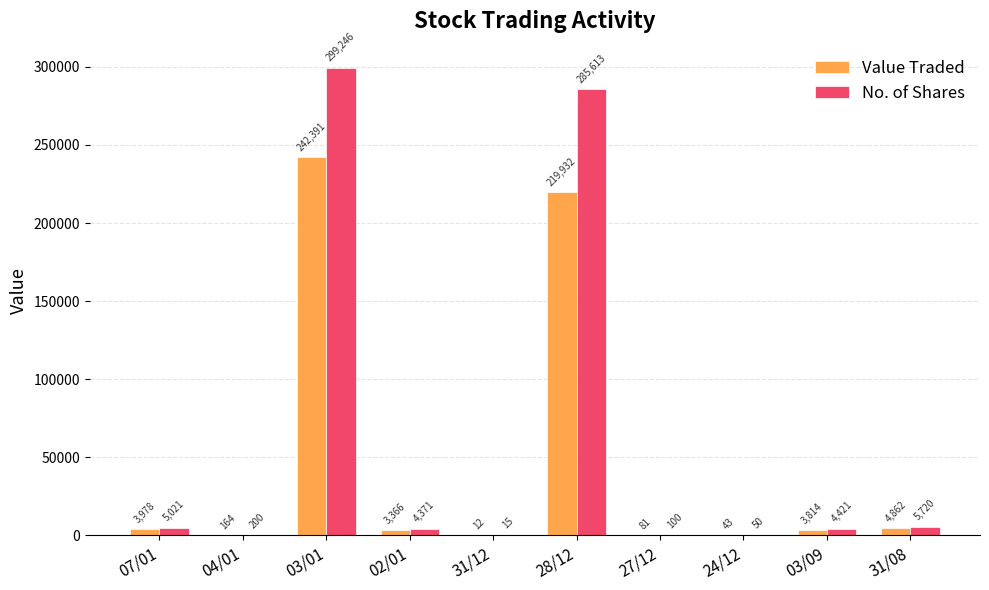

Reading left to right, list all the values displayed in this chart.

Value Traded: 07/01=3978	04/01=164	03/01=242391	02/01=3366	31/12=12	28/12=219932	27/12=81	24/12=43	03/09=3814	31/08=4862
No. of Shares: 07/01=5021	04/01=200	03/01=299246	02/01=4371	31/12=15	28/12=285613	27/12=100	24/12=50	03/09=4421	31/08=5720